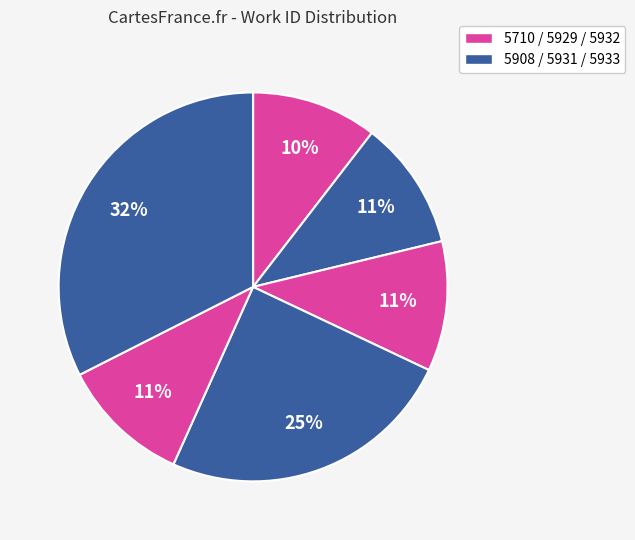

Count the number of slices in the pie.

6